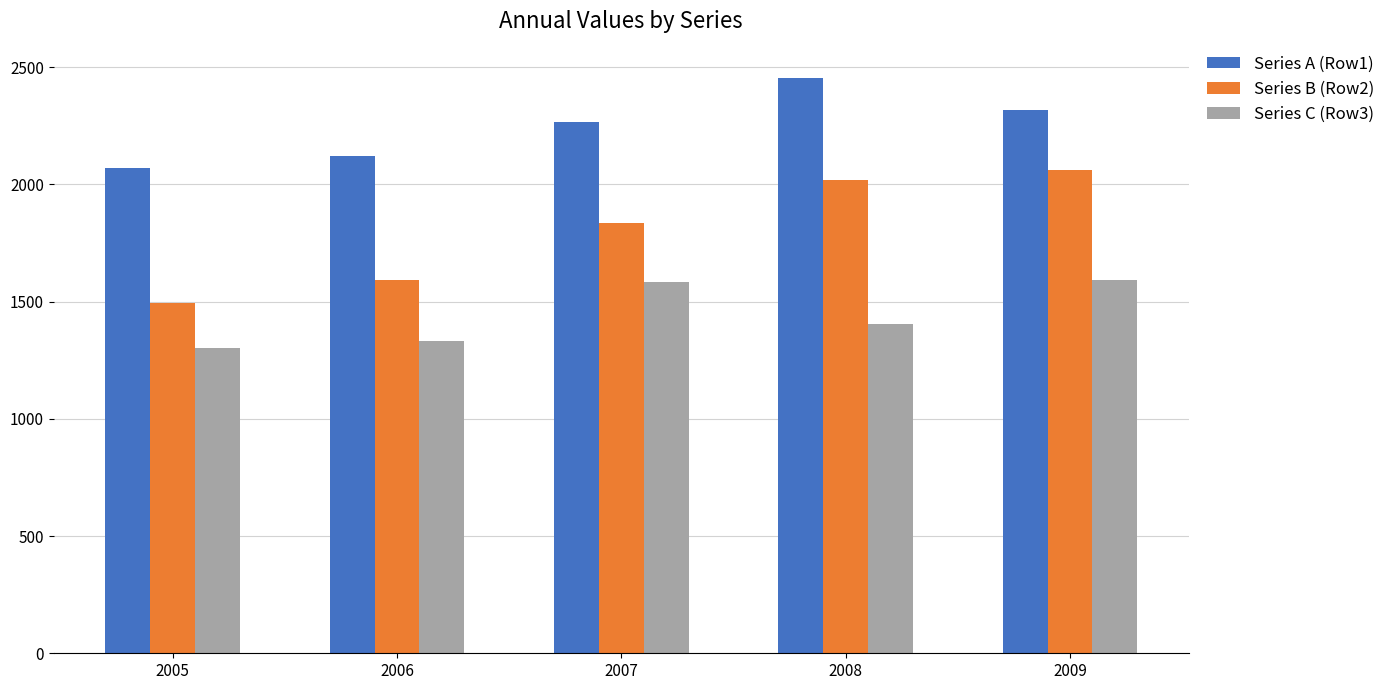

Which series has the largest range (max minus min)?

Series B (Row2)